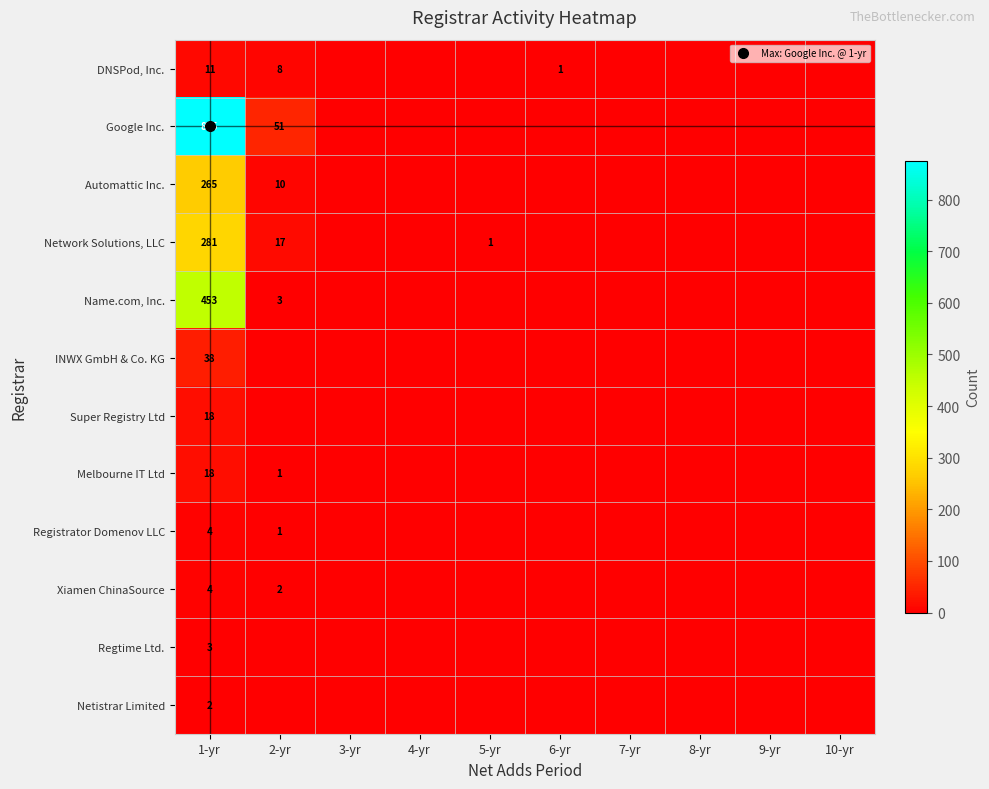

The Netistrar Limited series shows -1 at 5-yr. True or false?

False